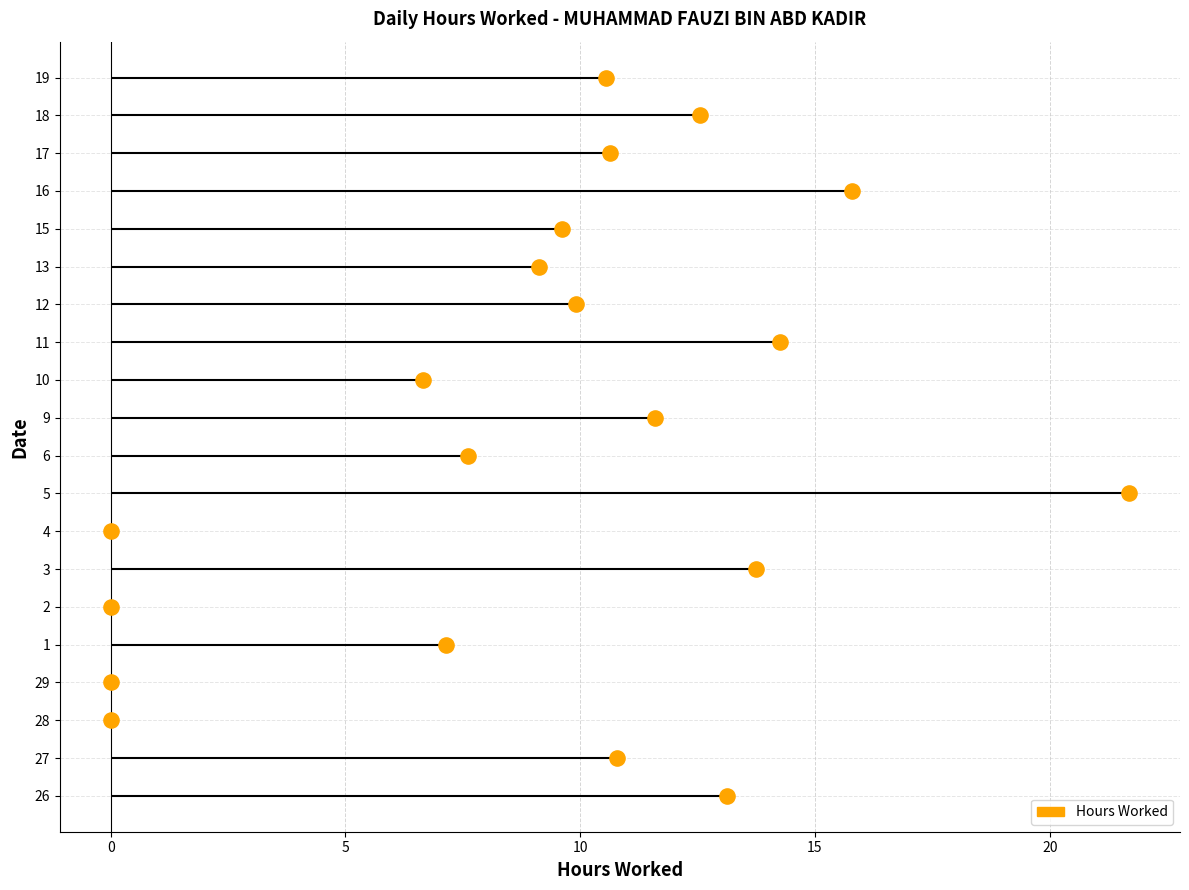

Which has a higher value, 2 or 11?

11